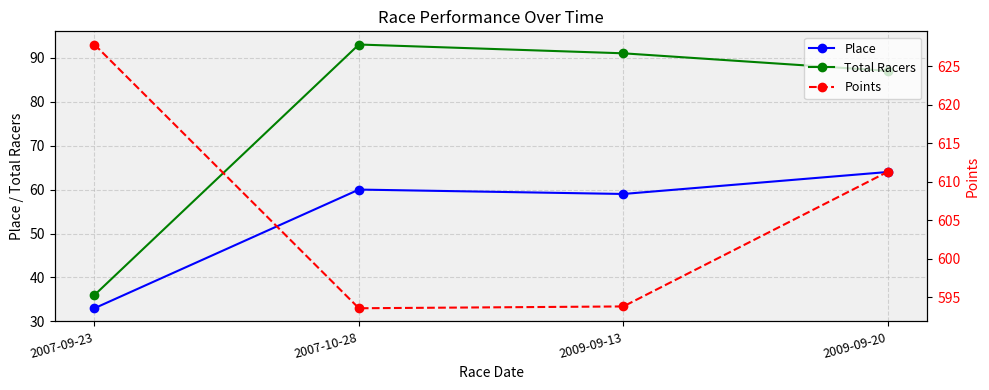

True or false: Points and Place cross at least once.

False